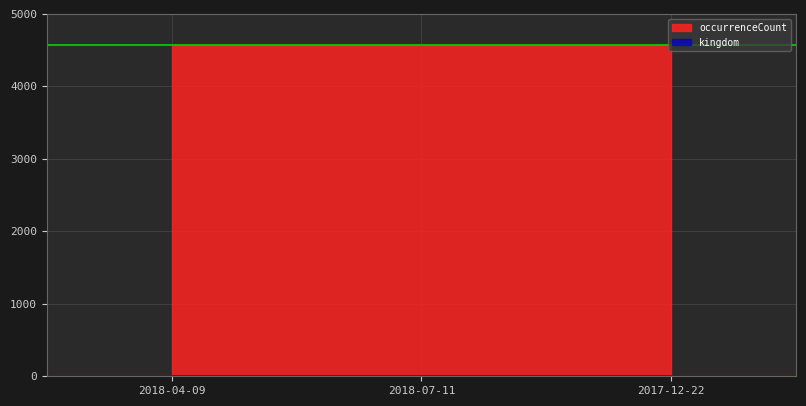

Is the value of kingdom at 2018-07-11 greater than the value of occurrenceCount at 2017-12-22?

No